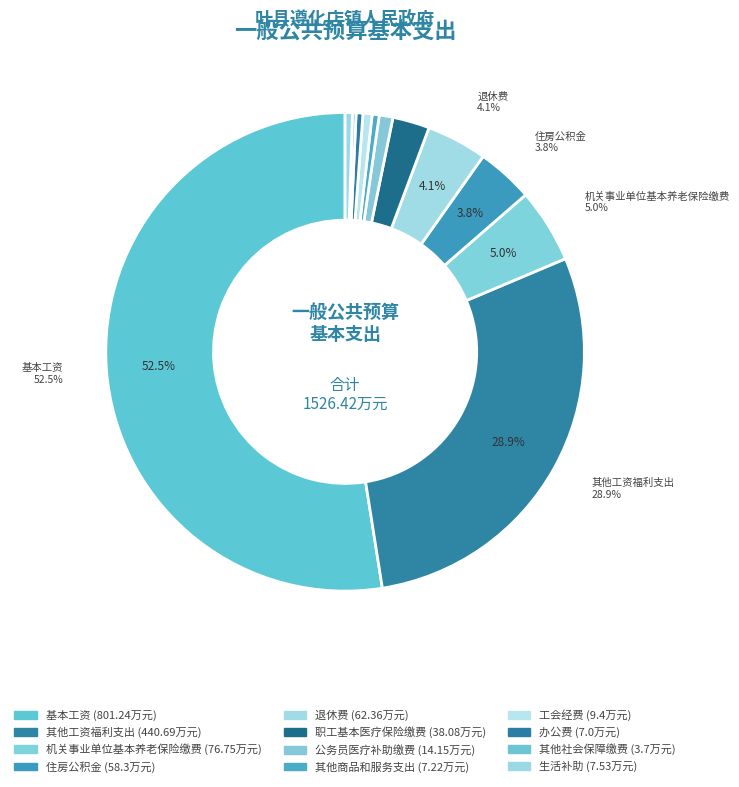

How many segments does this pie chart have?

12